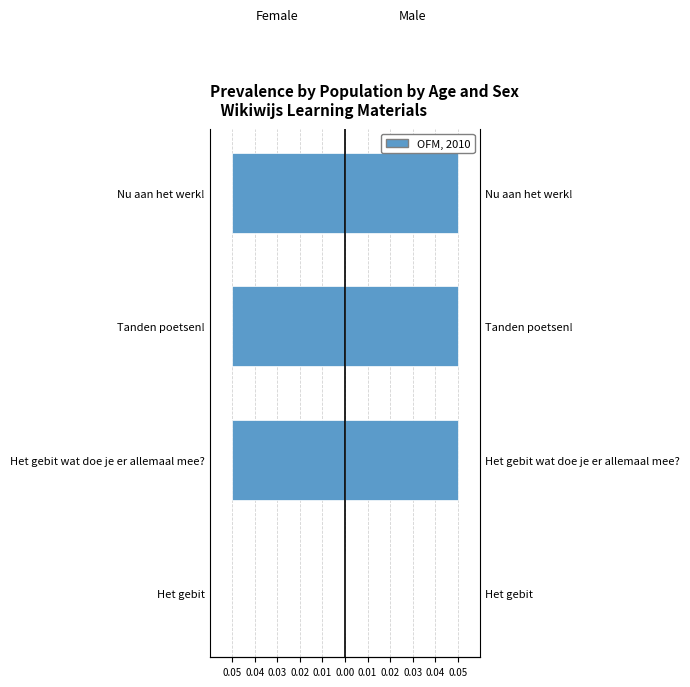

Where is the data nearest to the value 0?

Het gebit